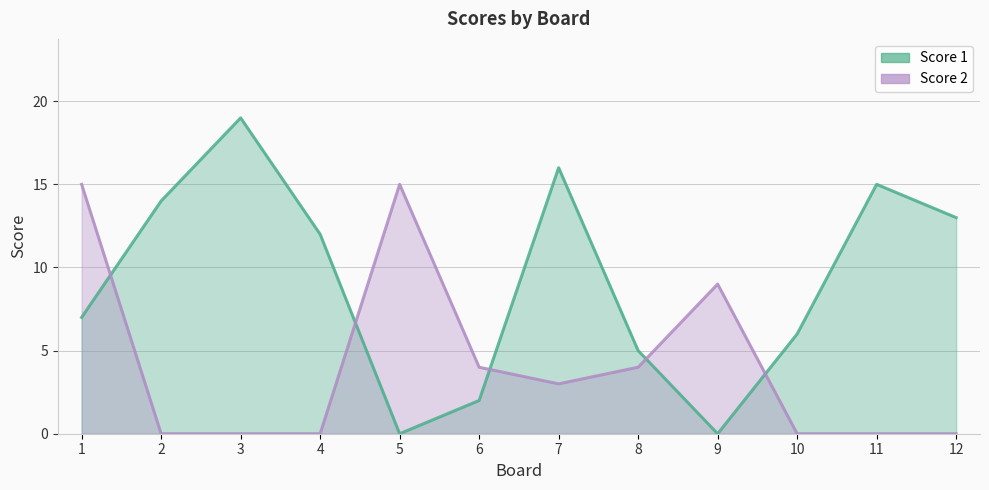

Rank the categories by Score 1 value from lowest to highest.

5, 9, 6, 8, 10, 1, 4, 12, 2, 11, 7, 3